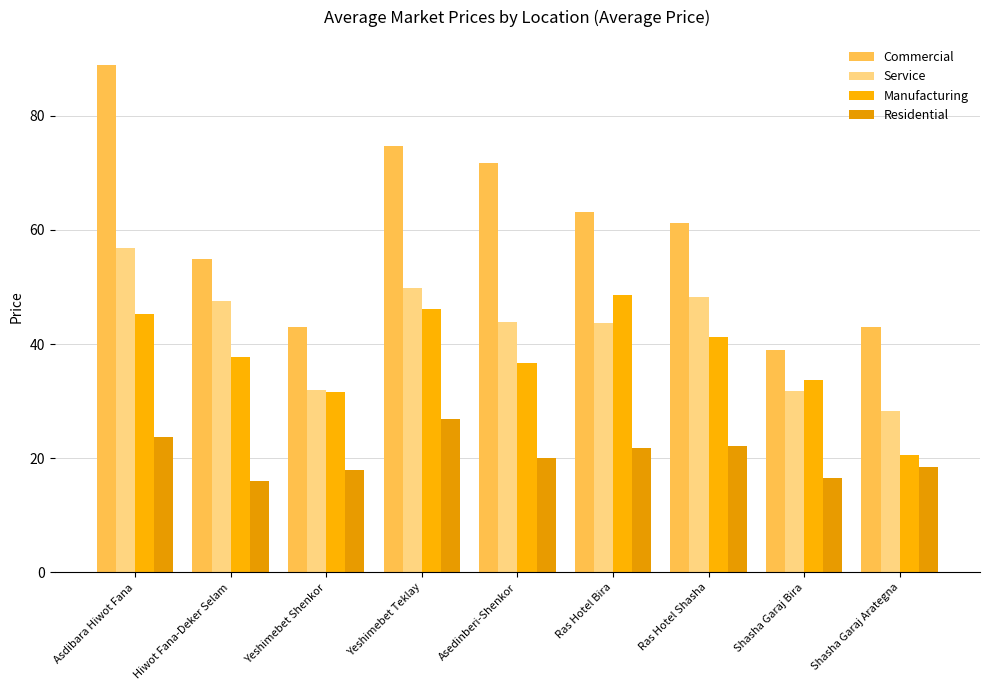

What is the average value of the Service series?

42.4